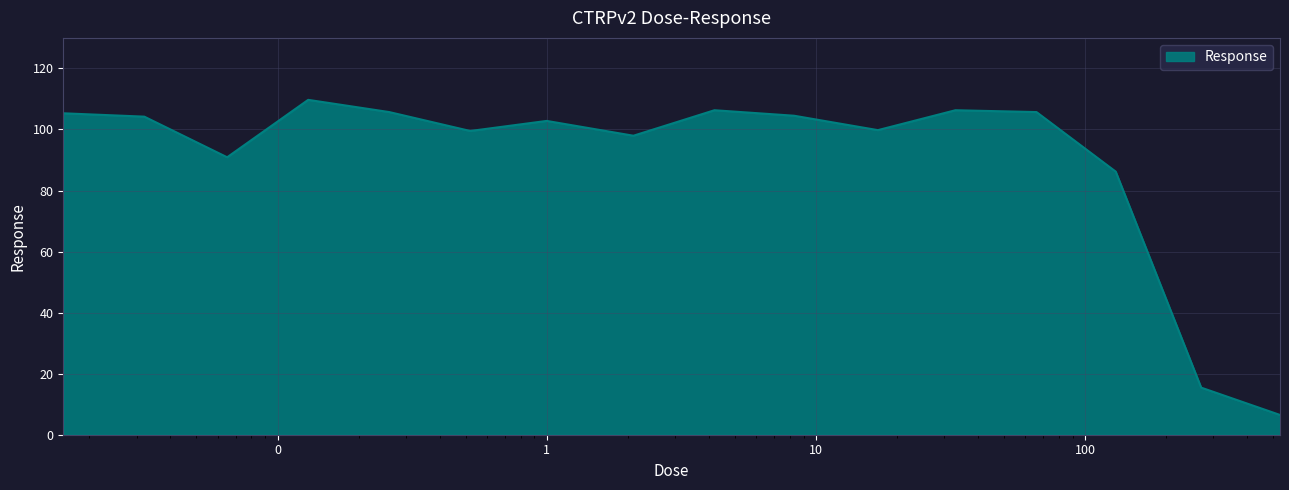

What is the maximum value shown in the chart?

109.7